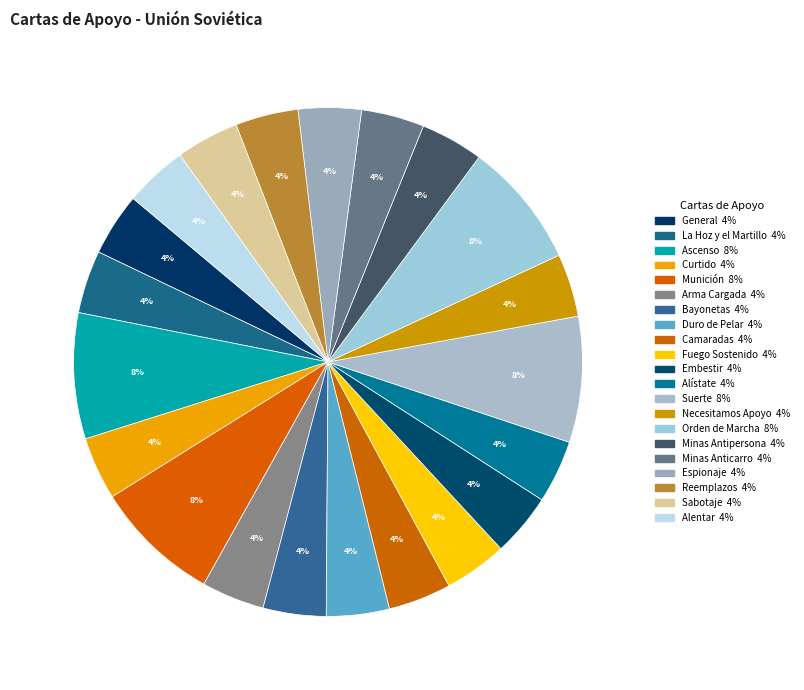

Rank the categories by value from highest to lowest.

Ascenso, Munición, Suerte, Orden de Marcha, General, La Hoz y el Martillo, Curtido, Arma Cargada, Bayonetas, Duro de Pelar, Camaradas, Fuego Sostenido, Embestir, Alístate, Necesitamos Apoyo, Minas Antipersona, Minas Anticarro, Espionaje, Reemplazos, Sabotaje, Alentar